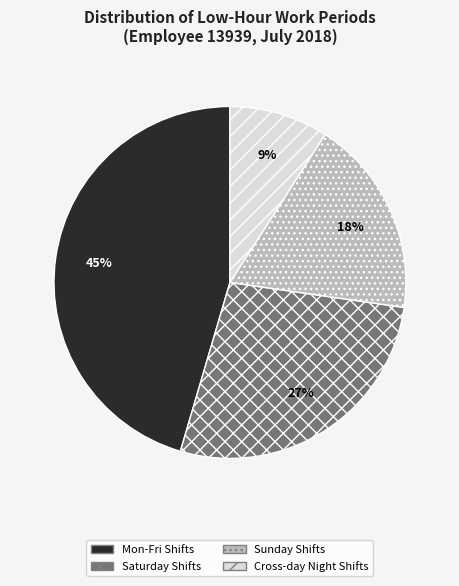

Which slice is the largest?

Mon-Fri Shifts